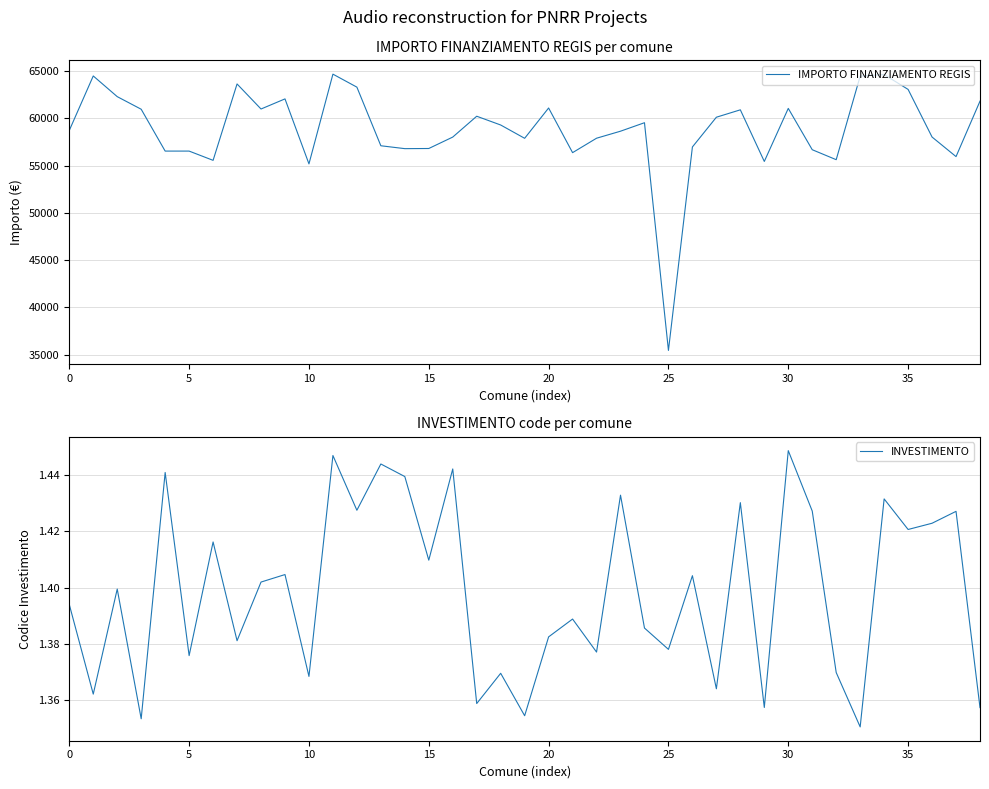

What are all the series names shown in the legend?

IMPORTO FINANZIAMENTO REGIS, INVESTIMENTO